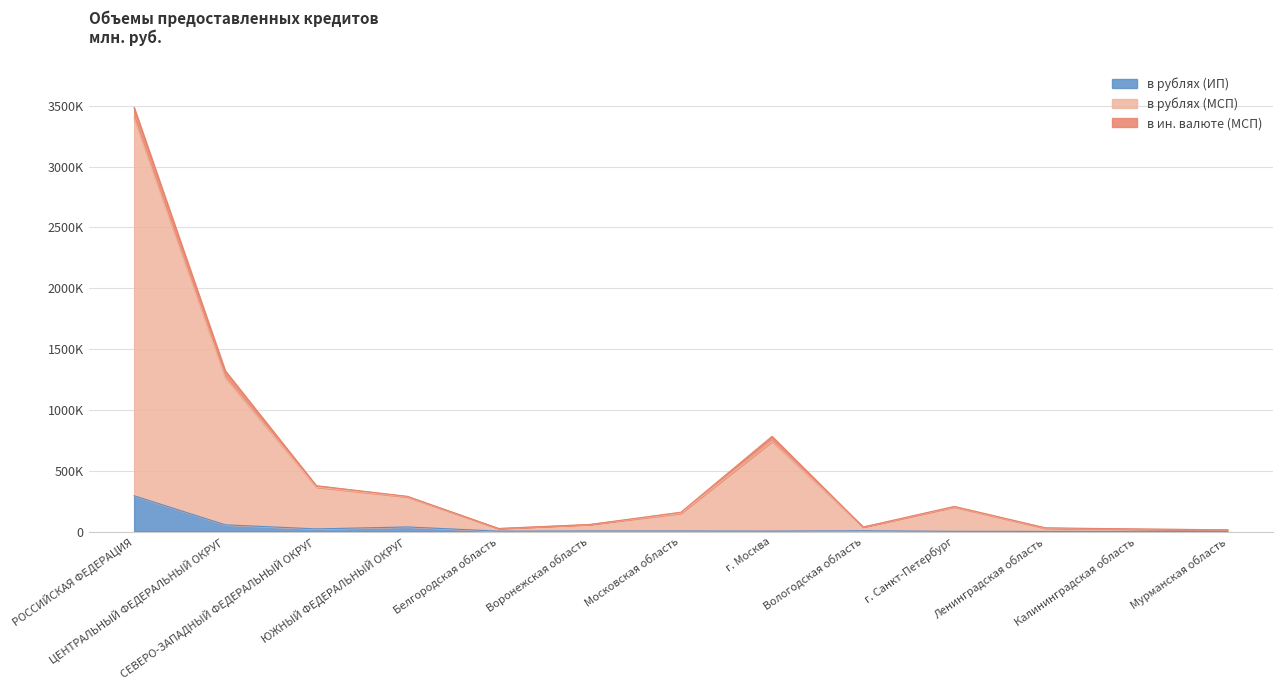

List the labels in order of в рублях (ИП) value, largest first.

РОССИЙСКАЯ ФЕДЕРАЦИЯ, ЦЕНТРАЛЬНЫЙ ФЕДЕРАЛЬНЫЙ ОКРУГ, ЮЖНЫЙ ФЕДЕРАЛЬНЫЙ ОКРУГ, СЕВЕРО-ЗАПАДНЫЙ ФЕДЕРАЛЬНЫЙ ОКРУГ, Вологодская область, Московская область, Воронежская область, г. Москва, Белгородская область, г. Санкт-Петербург, Калининградская область, Мурманская область, Ленинградская область